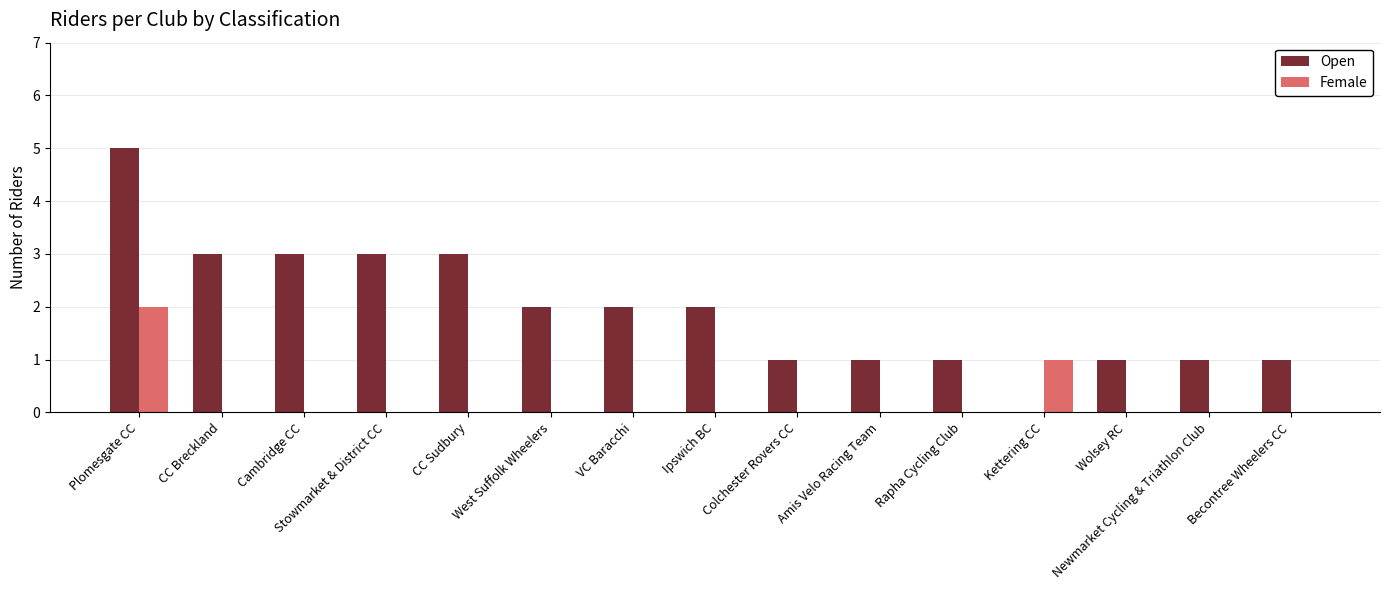

What is the greatest value displayed?

5